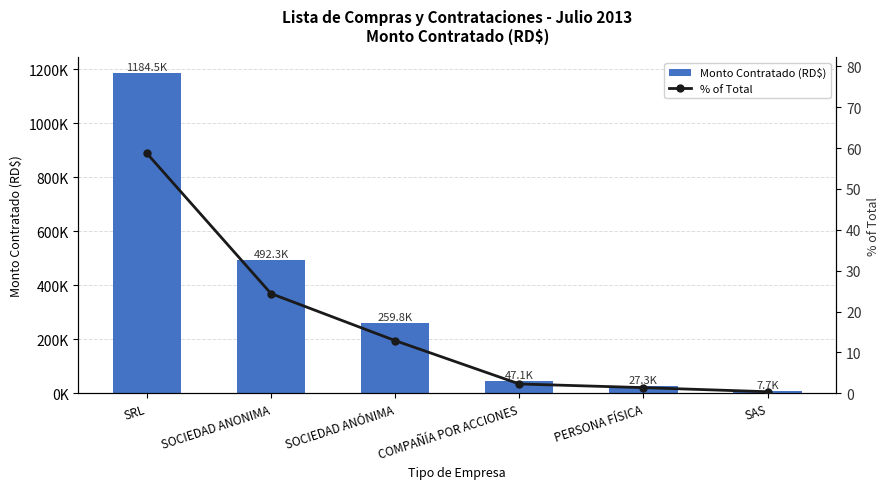

The % of Total series shows 0.8 at PERSONA FÍSICA. True or false?

False